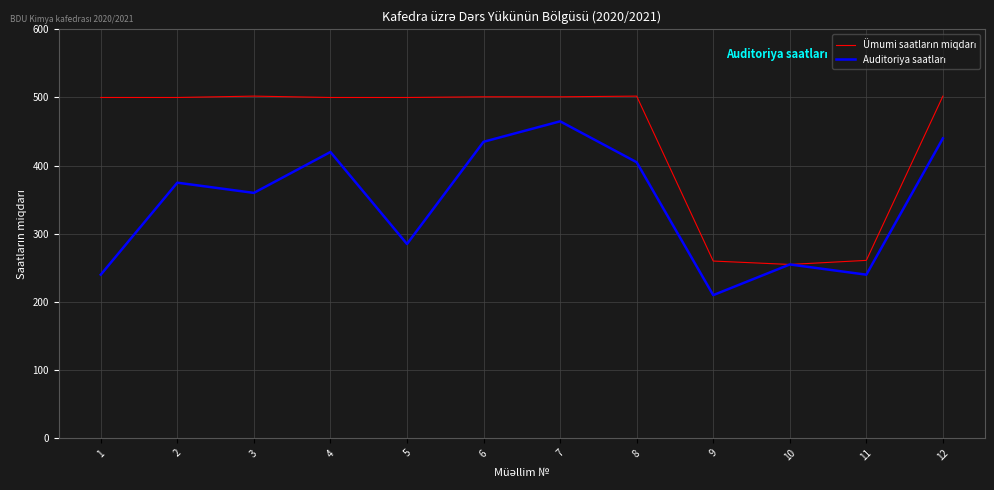

What is the total value across all series at 6?

936